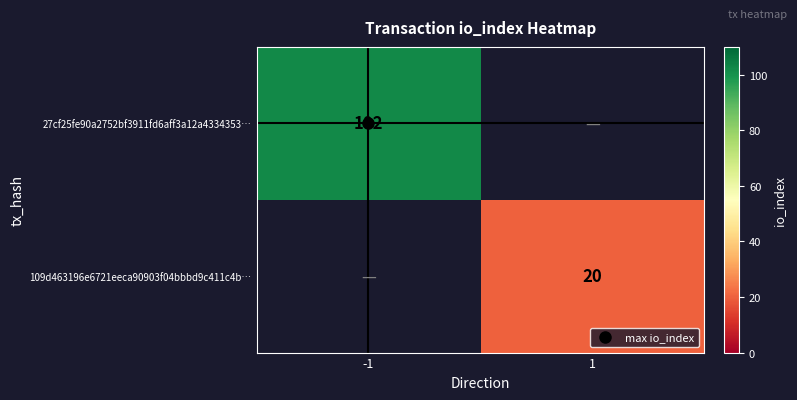

What is the difference between the maximum and minimum values in the 27cf25fe90a2752bf3911fd6aff3a12a4334353… series?

102